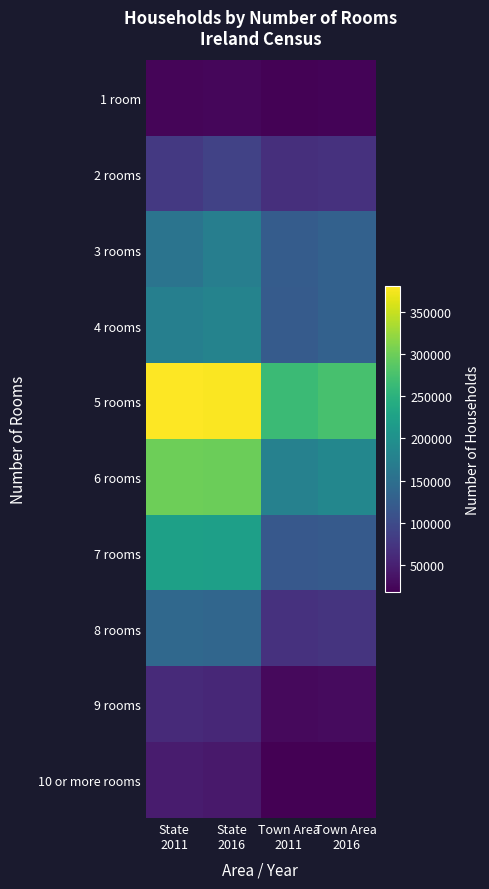

At which category is the sum across all series the highest?

State
2016